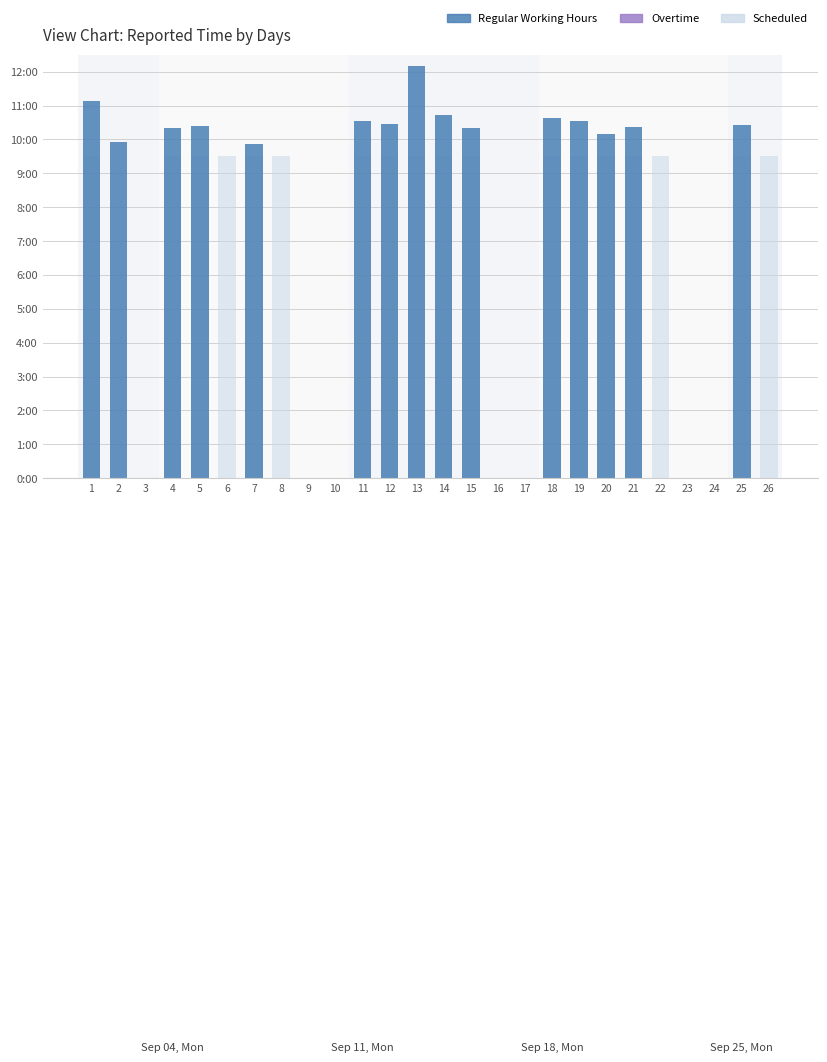

At 7, list the series in order from largest to smallest.

Regular Working Hours, Scheduled, Overtime